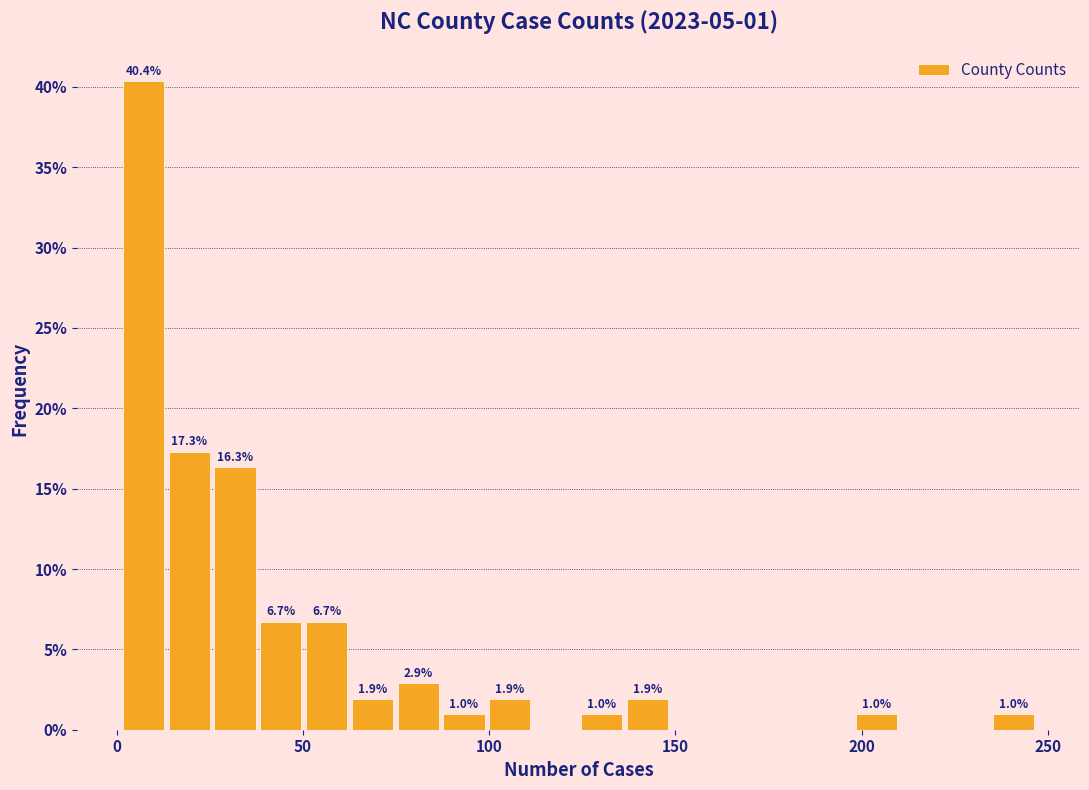

Around what value on the x-axis is the tallest bar? Give the approximate position of its centre, as read against the axis.

5